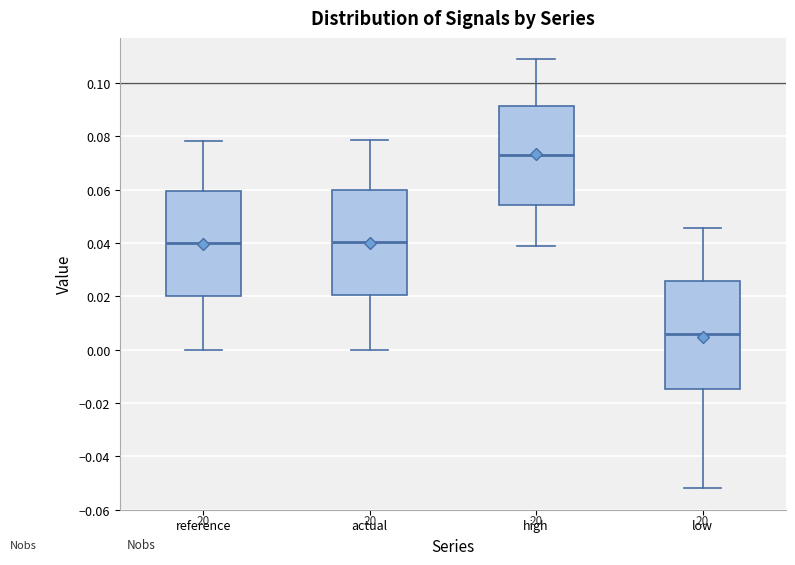

Reading left to right, transcribe this box plot: for each box, give where its median line is, the range the box spans, and where its two whiskers end, as read against the y-axis. The values are not printed on the chart, so give them approximately, as read against the axis.

reference: median 0.040, box 0.020 to 0.060, whiskers 0.000 to 0.078
actual: median 0.040, box 0.020 to 0.060, whiskers 0.000 to 0.078
high: median 0.074, box 0.054 to 0.092, whiskers 0.038 to 0.108
low: median 0.006, box -0.014 to 0.026, whiskers -0.052 to 0.046